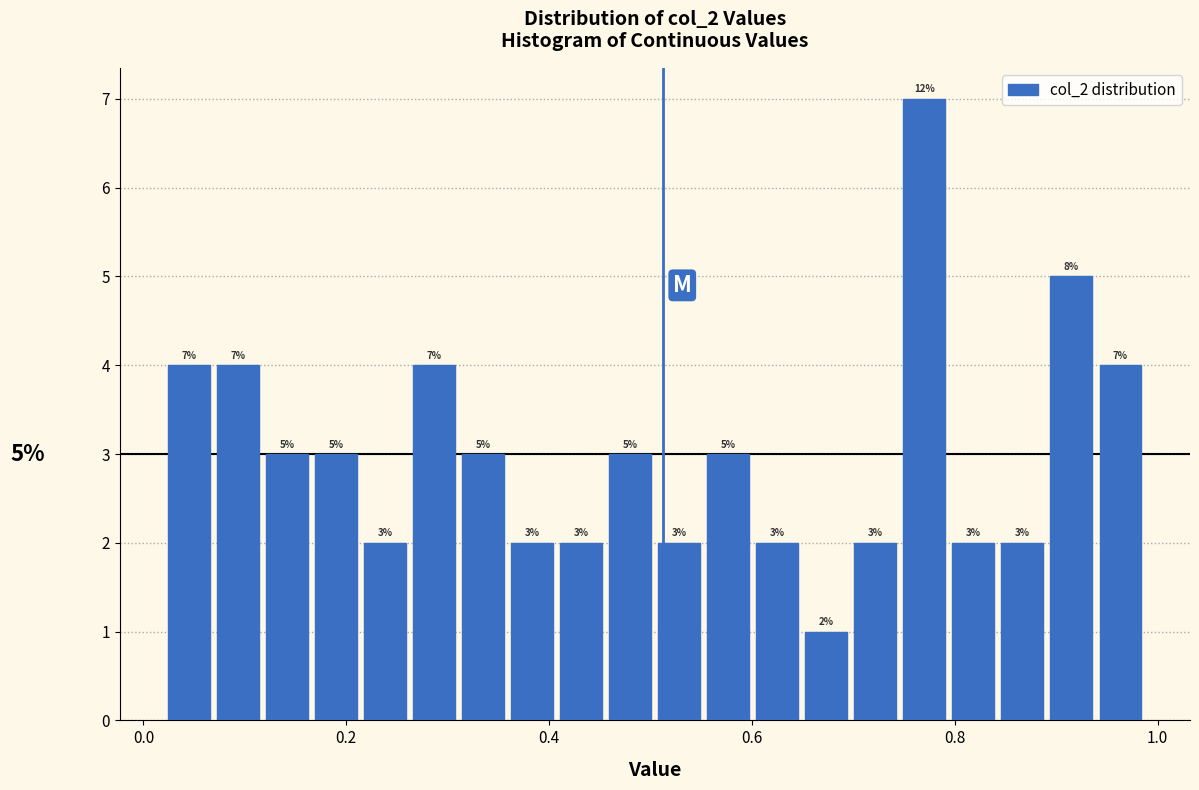

Read against the x-axis, roughly where is the centre of the tallest bar?

0.76